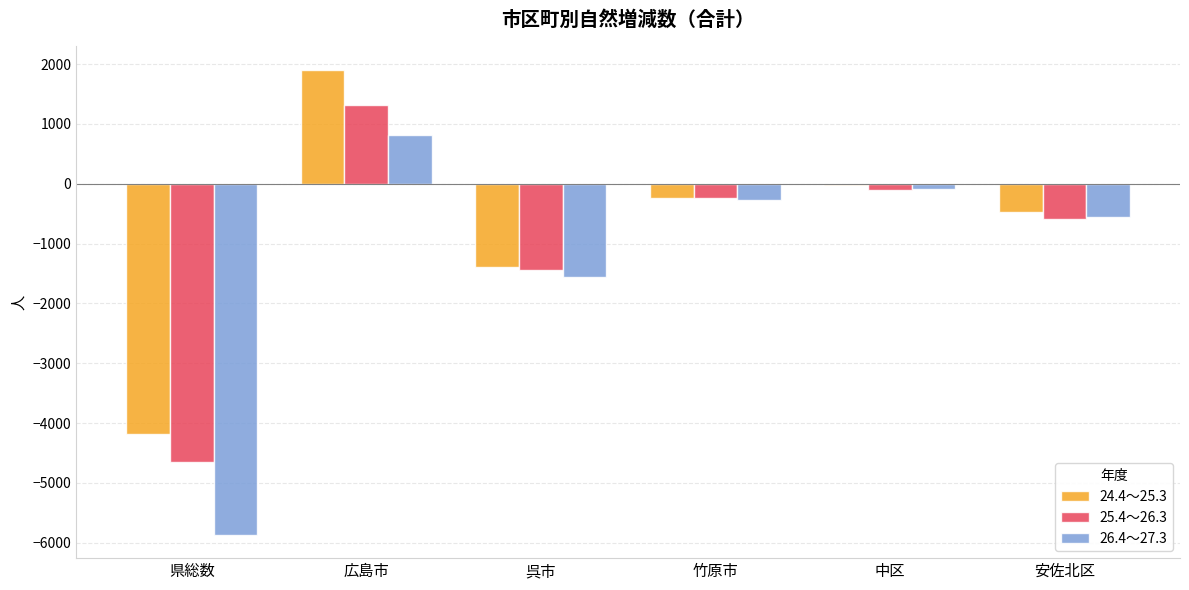

What position from the left is 竹原市?

4